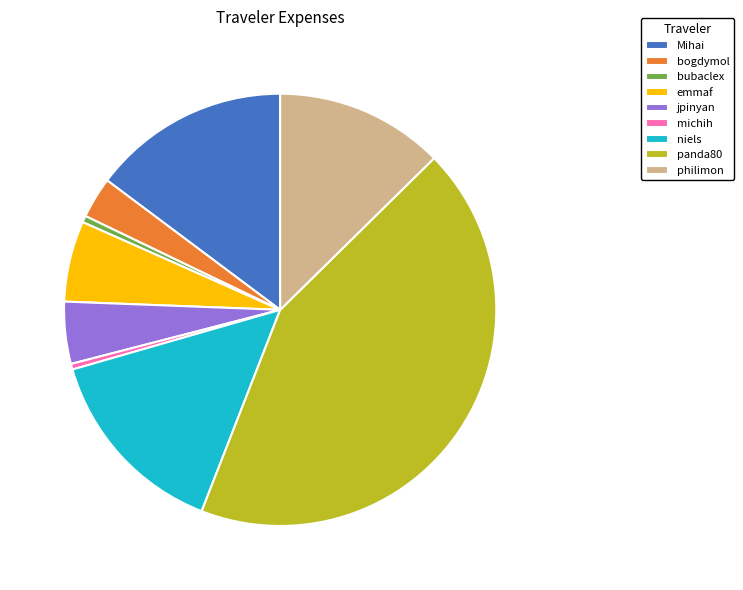

Which category has the biggest portion of the pie?

panda80